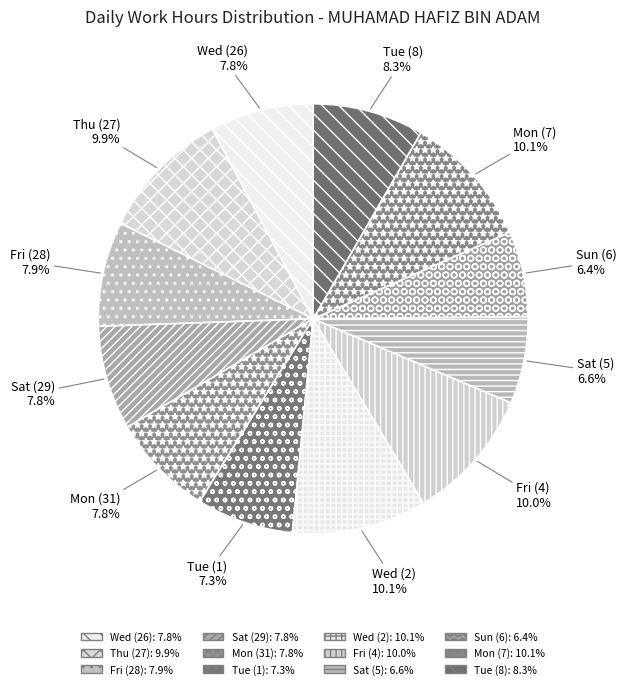

How much of the chart is everything except Sun (6)?

93.6%